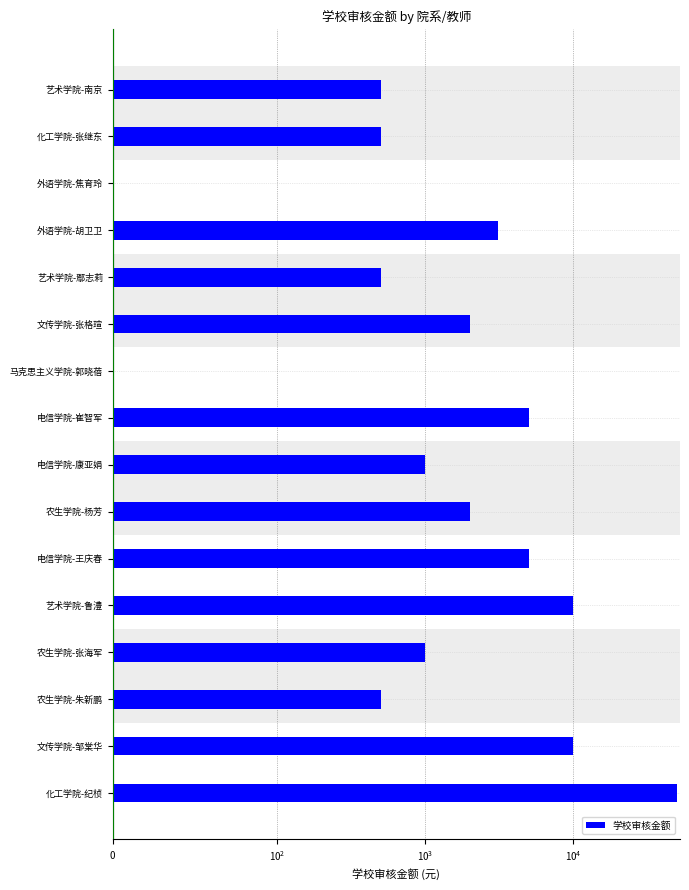

Where is the data nearest to the value 25000?

艺术学院-鲁澧